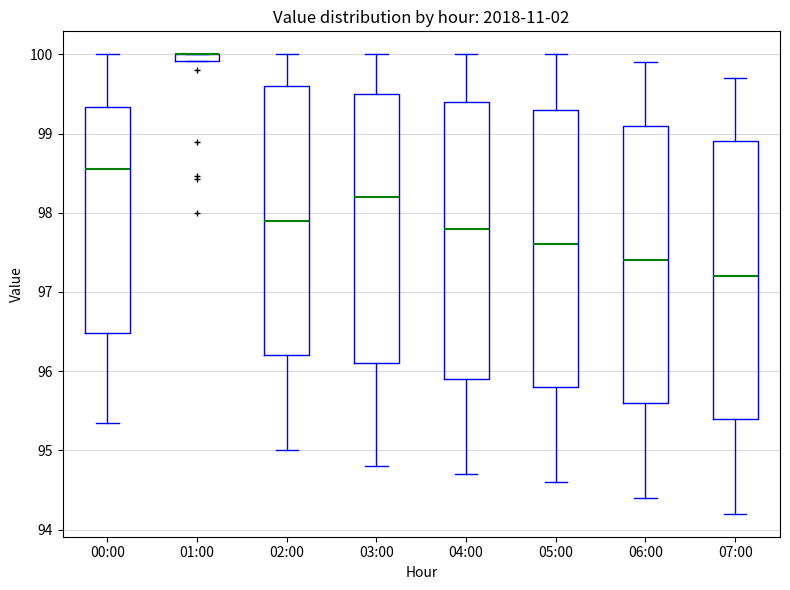

Where is the lower edge of the box for 06:00 on the y-axis? The values are not printed on the chart, so give them approximately, as read against the axis.

95.6